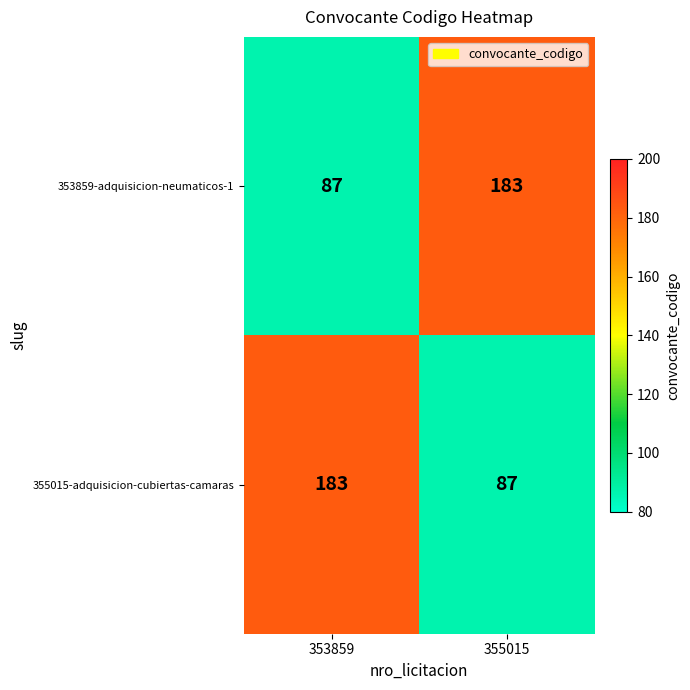

The value of 353859-adquisicion-neumaticos-1 at 355015 is 117. True or false?

False